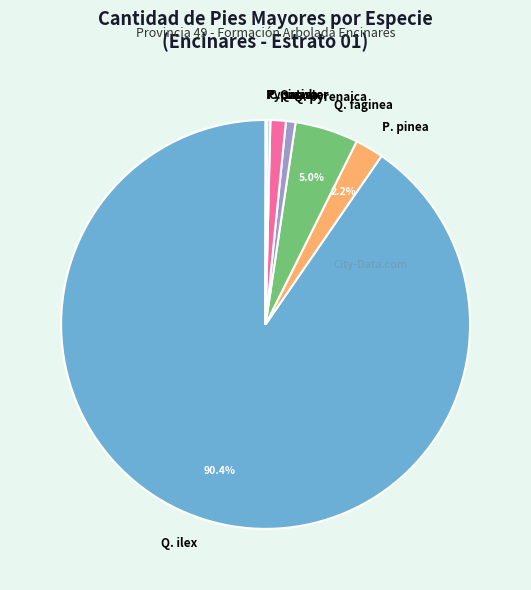

What is the largest slice in the pie chart?

Q. ilex